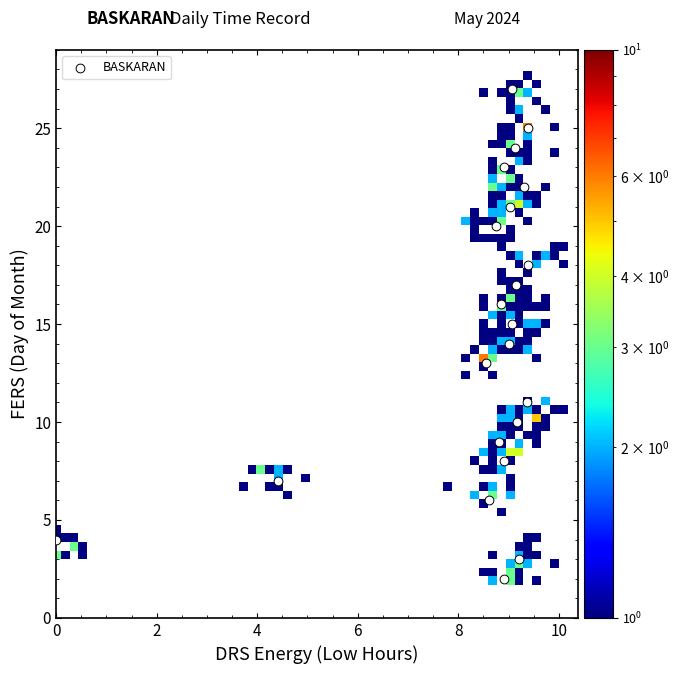

What is the range of Y values (max minus min)?

25